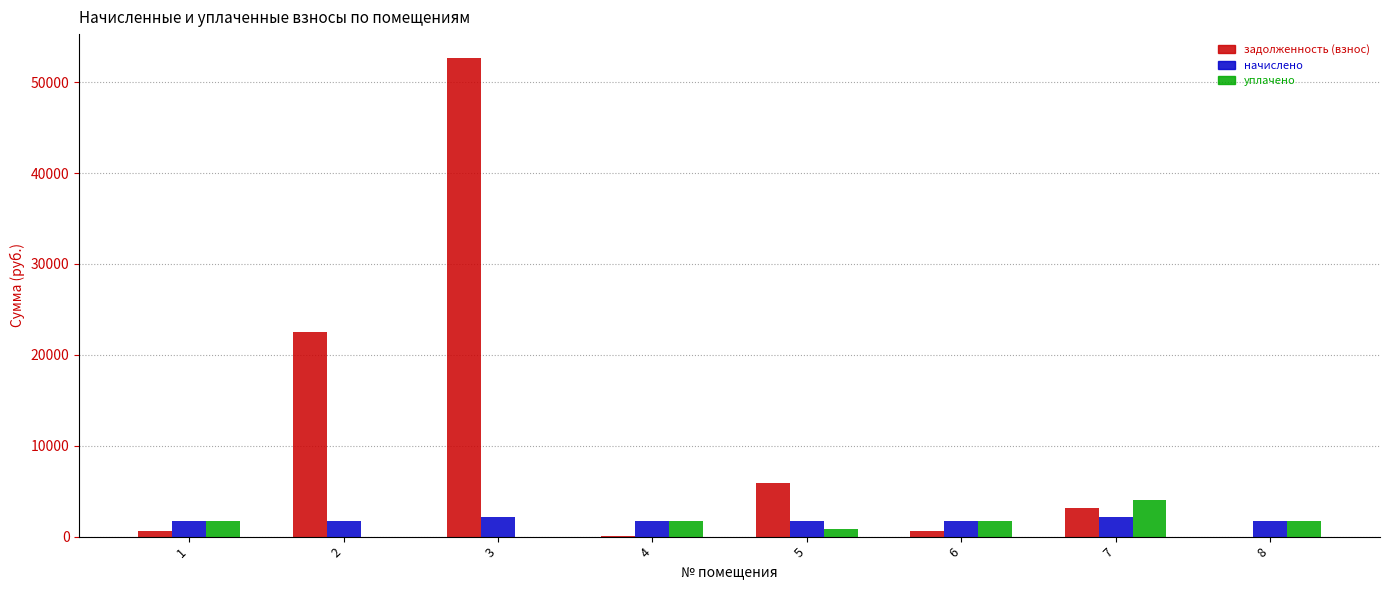

Where does the начислено series first go above 1752?

3